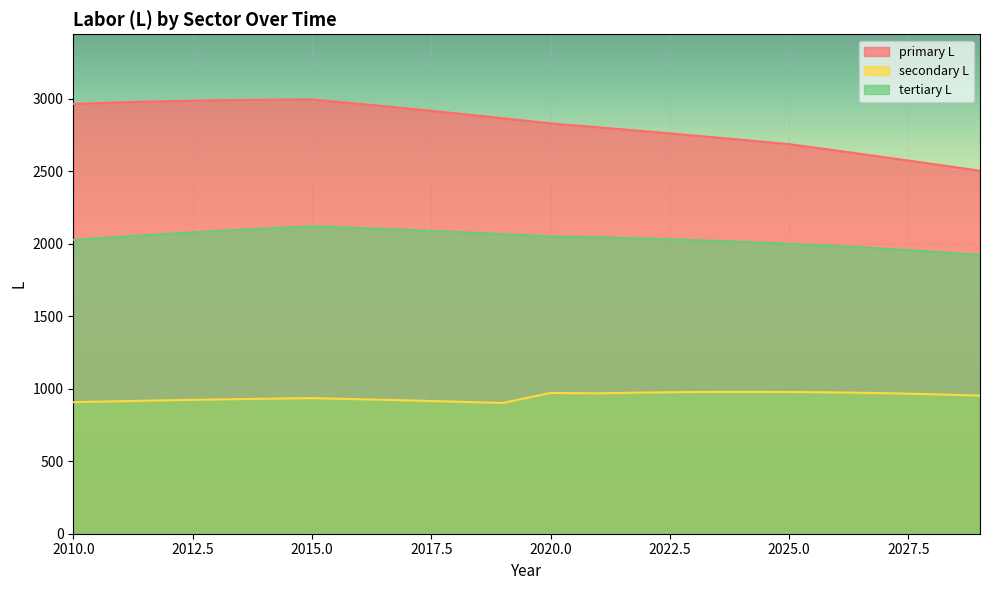

What is the spread (max minus min) of values at 2017?

2013.0